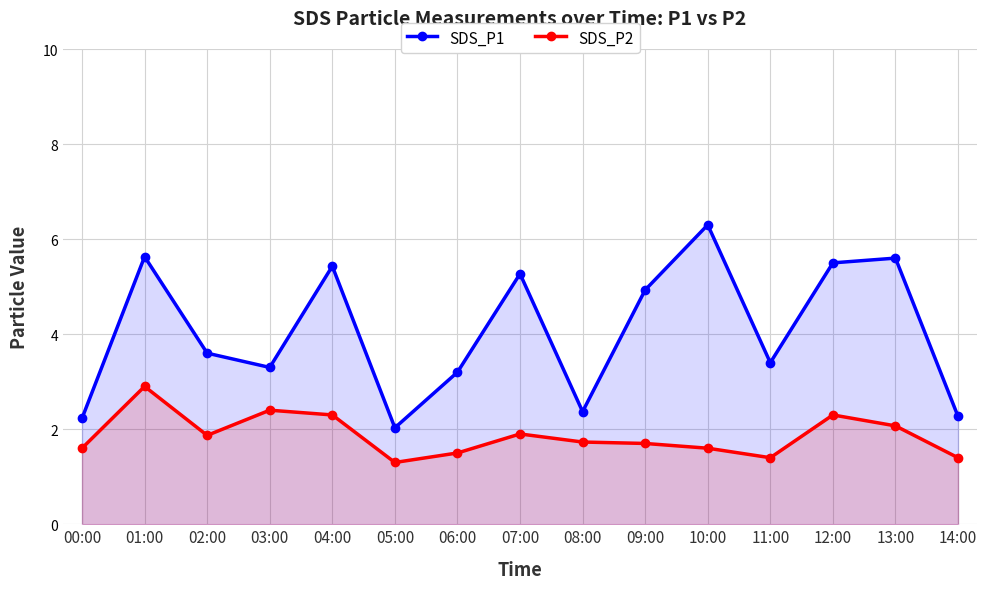

Rank the series by their maximum value, from highest to lowest.

SDS_P1, SDS_P2